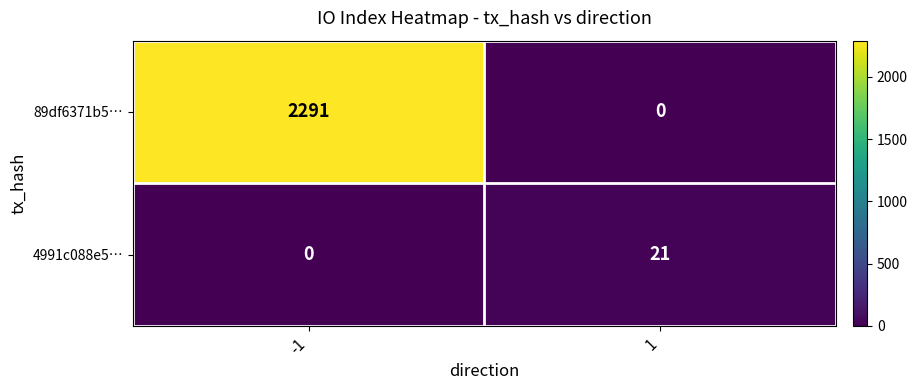

List the series in order of their overall mean, highest first.

89df6371b5…, 4991c088e5…